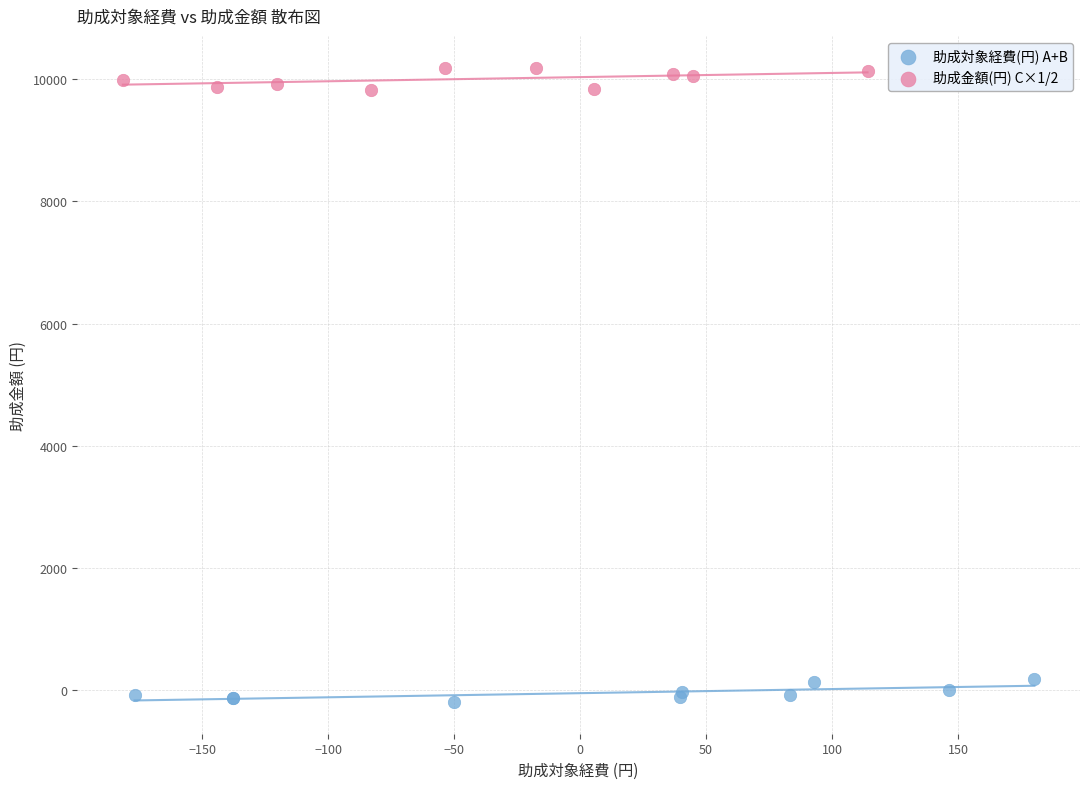

Which series reaches the minimum Y coordinate?

助成対象経費(円) A+B